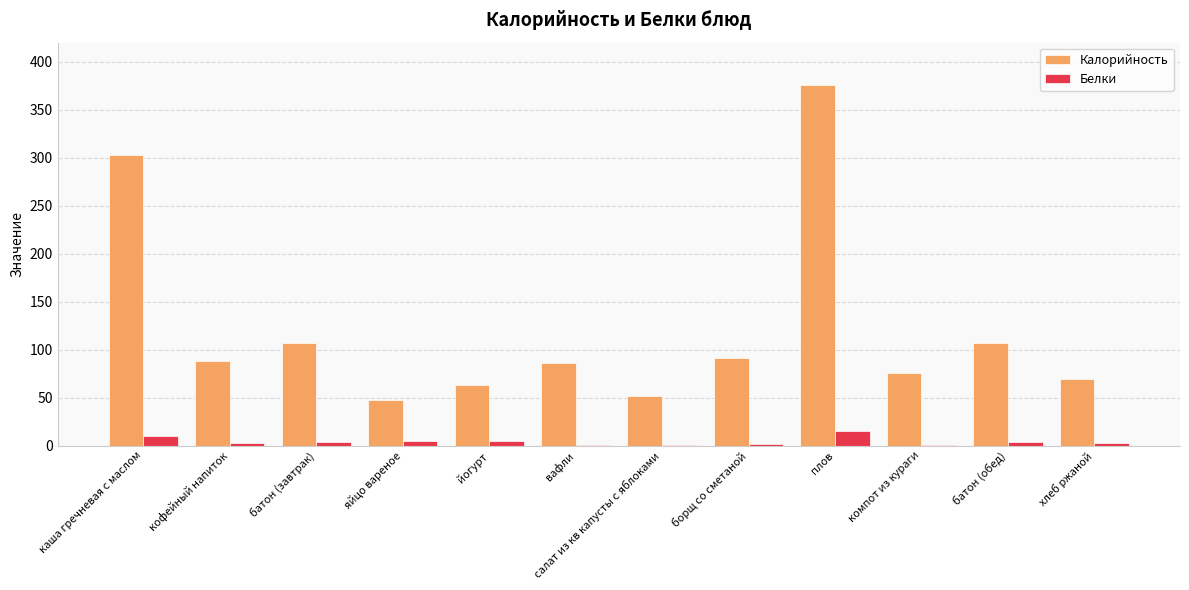

How many categories are shown in the chart?

12